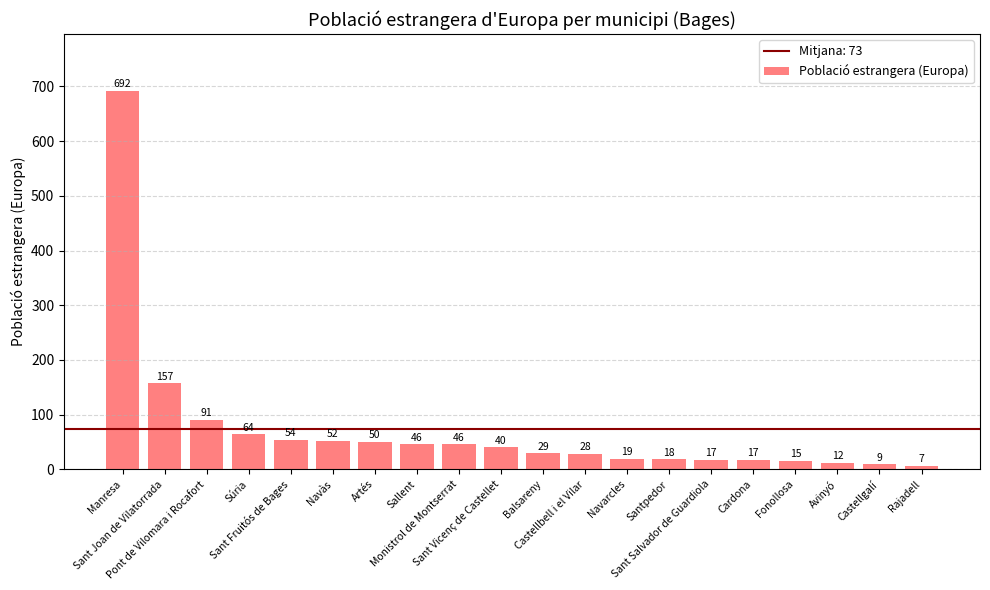

Approximately how many times larger is the value at Navarcles compared to Cardona?

1.1